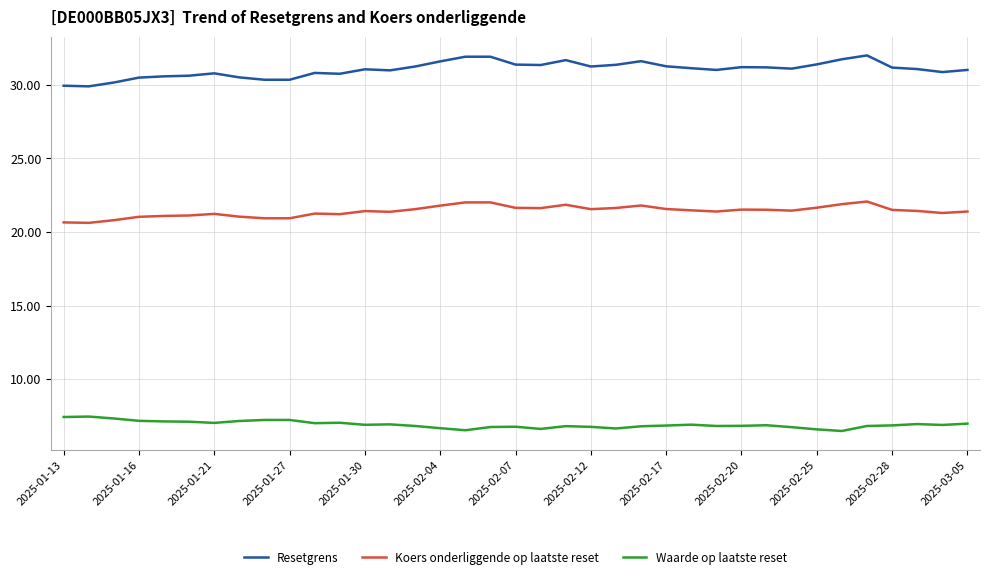

Rank the series by their maximum value, from lowest to highest.

Waarde op laatste reset, Koers onderliggende op laatste reset, Resetgrens